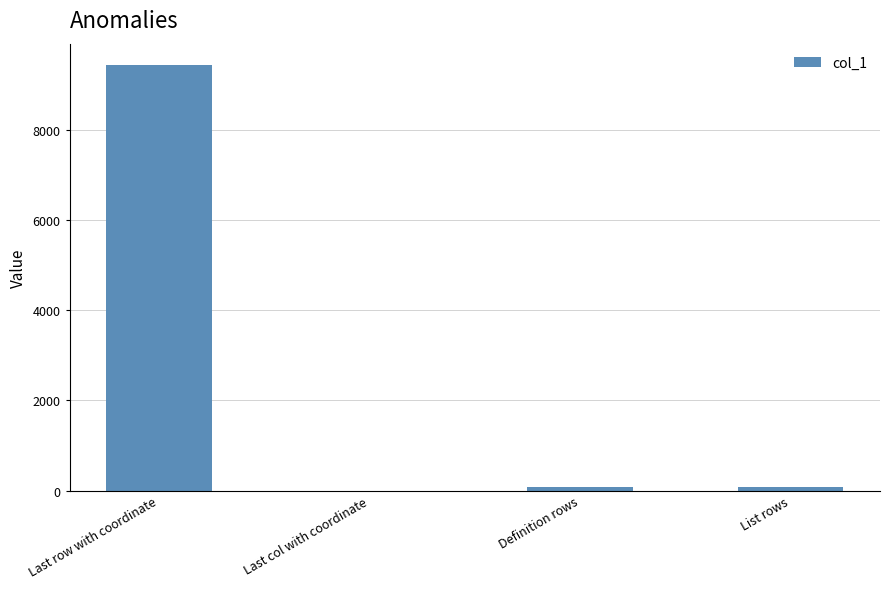

Approximately how many times larger is the value at Last row with coordinate compared to Definition rows?

106.0